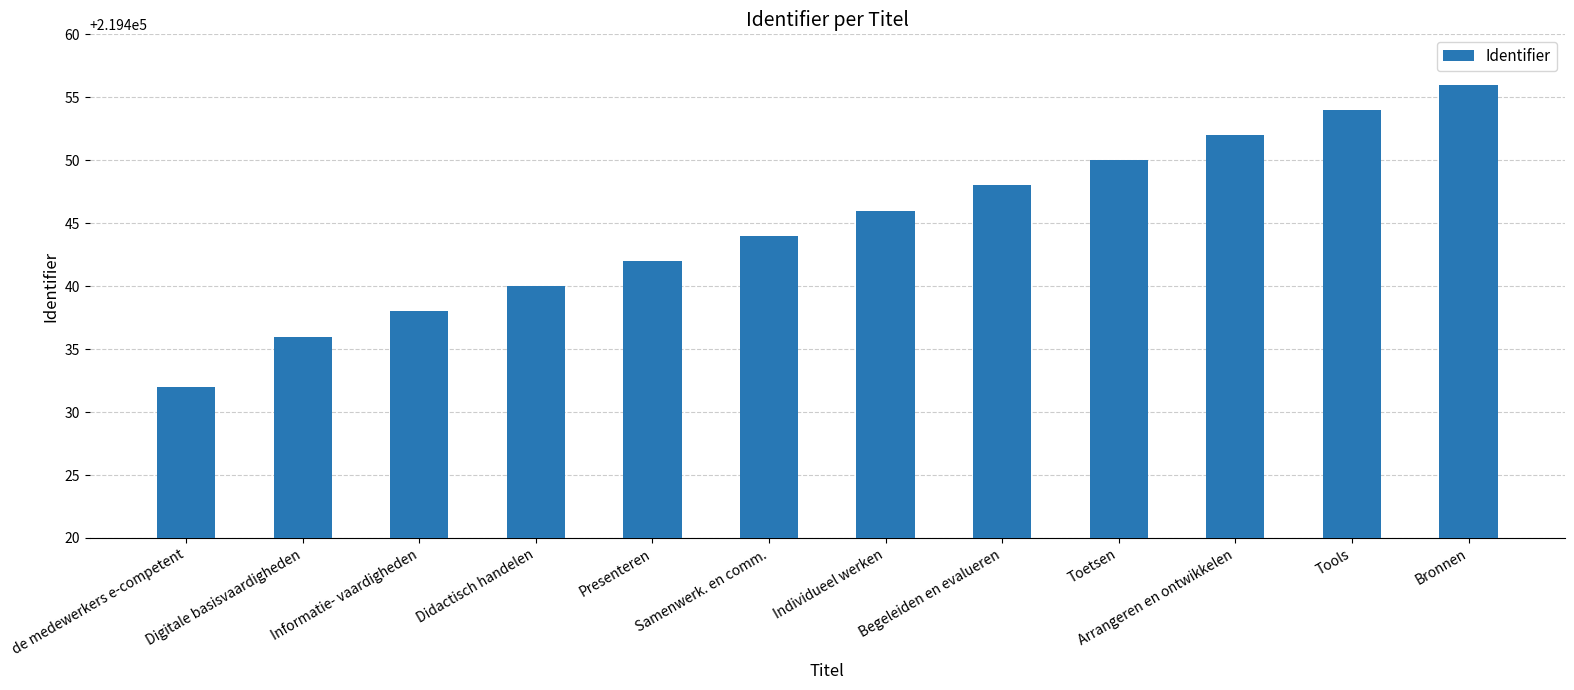

Count the number of data series in this chart.

1